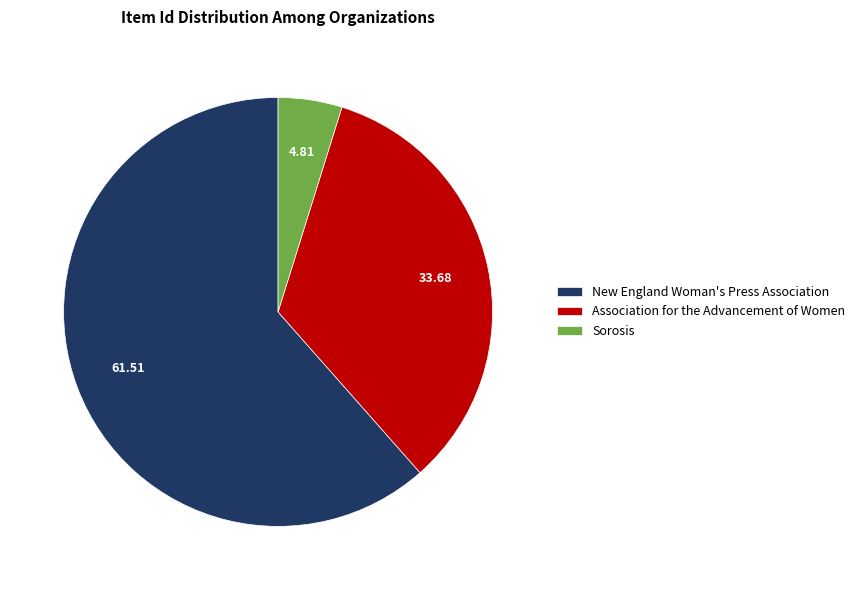

Is the sum of New England Woman's Press Association and Sorosis greater than half?

Yes